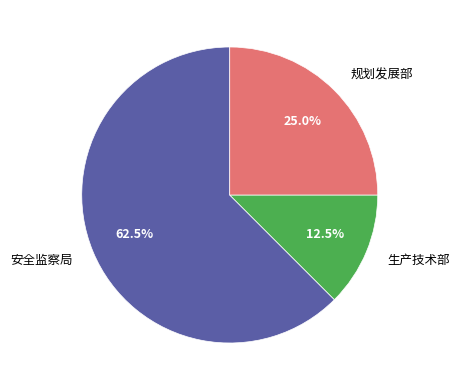

What is the total percentage of 规划发展部 and 安全监察局?

87.5%